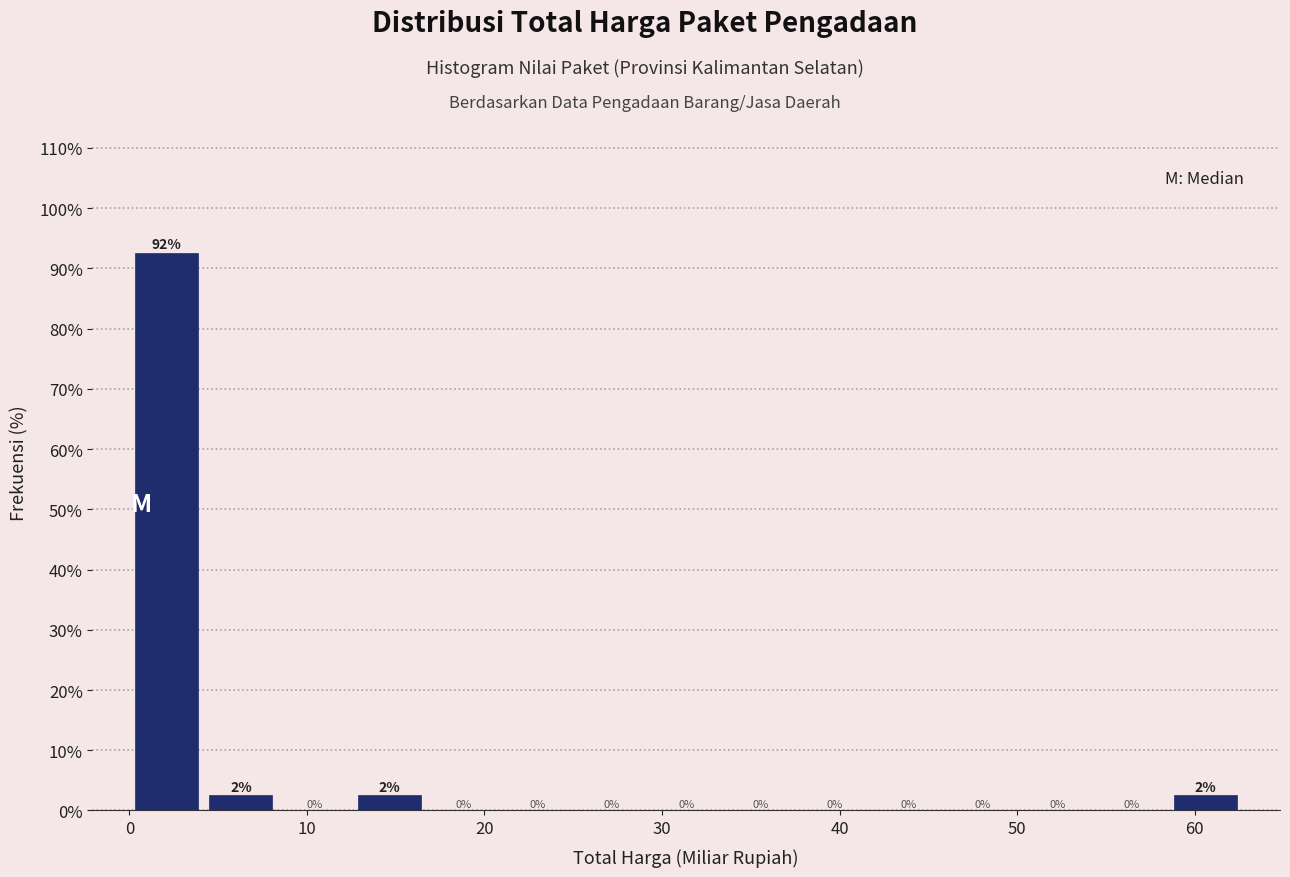

Over which range of the x-axis is the bar tallest?

0 to 4